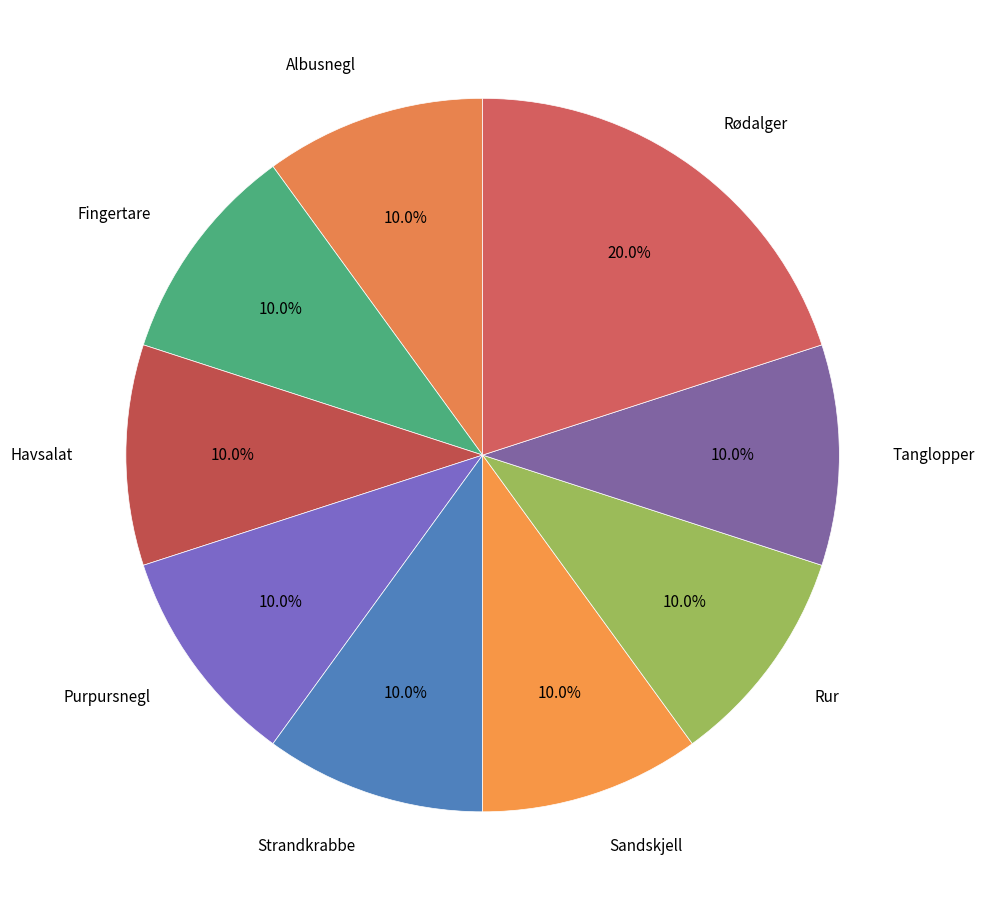

Count the number of slices in the pie.

9